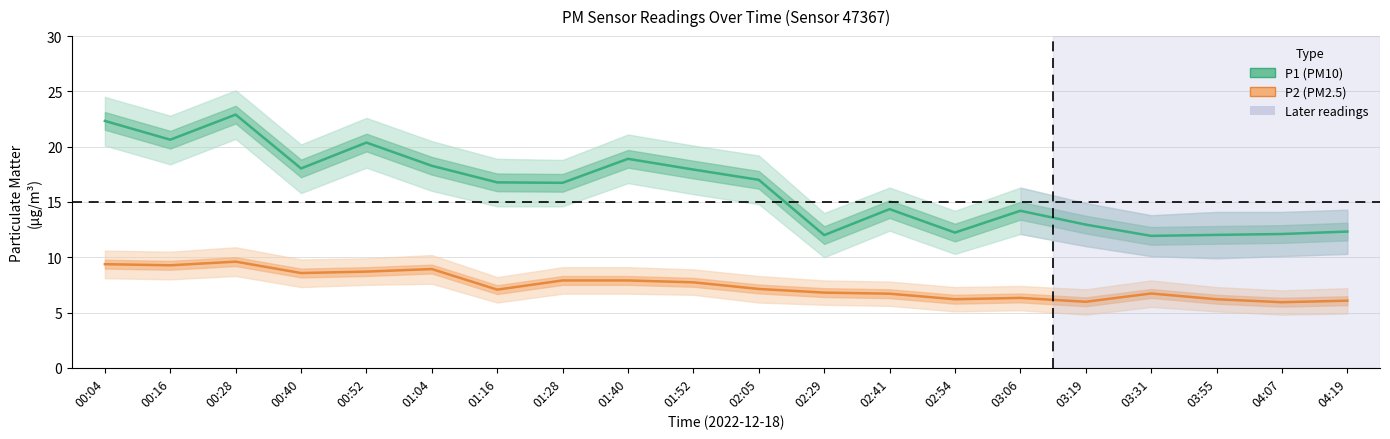

At 01:04, list the series in order from smallest to largest.

P2 (PM2.5), P1 (PM10)